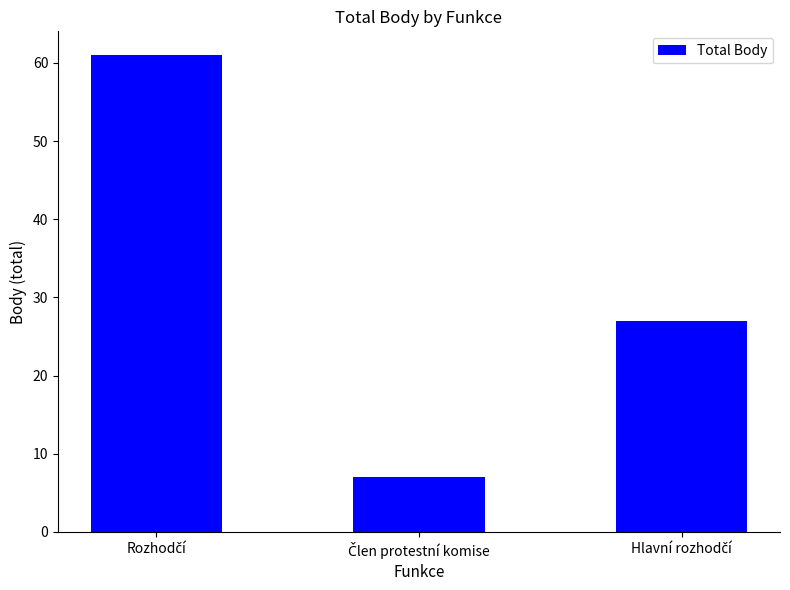

What is the smallest value displayed?

7